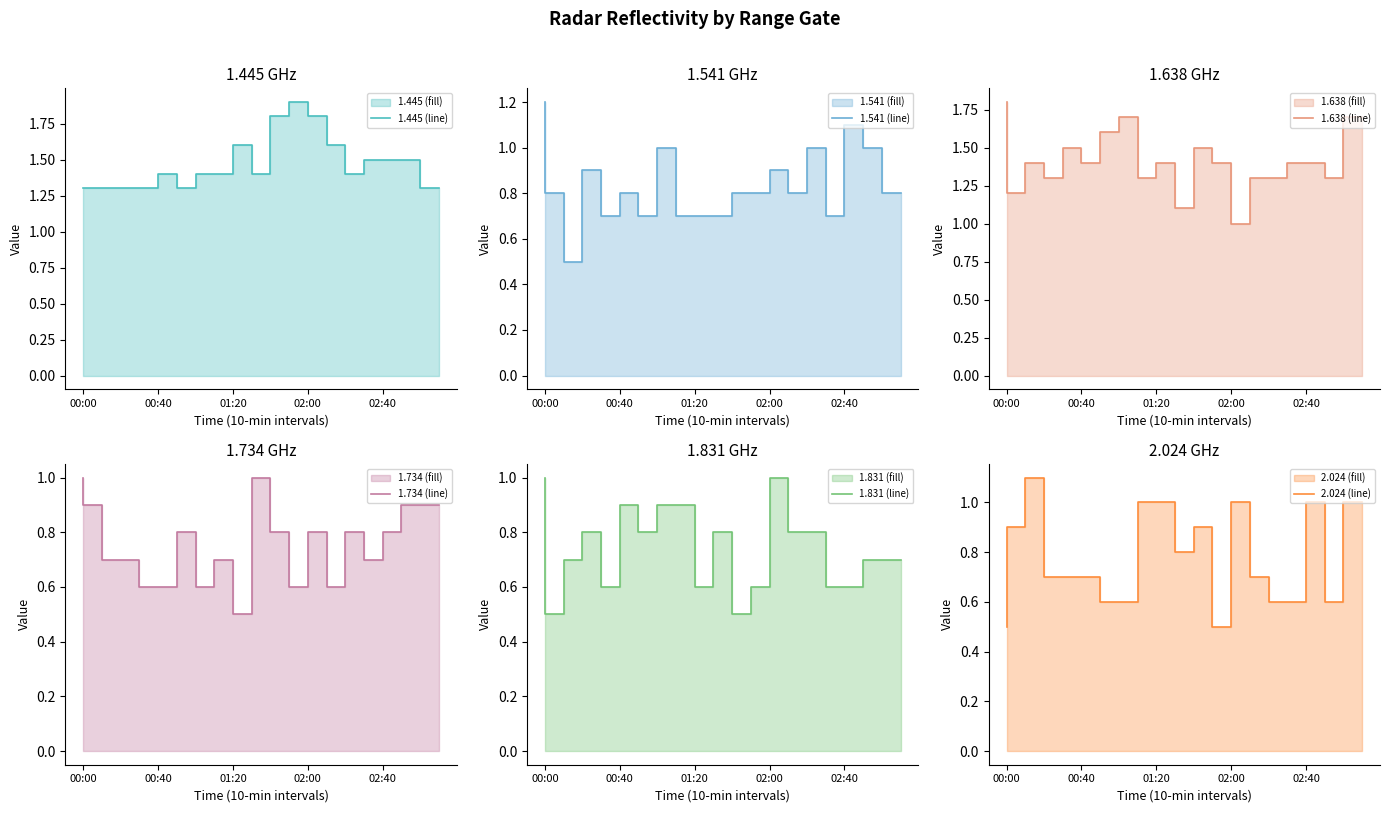

At how many categories does at least one series exceed 1?

20